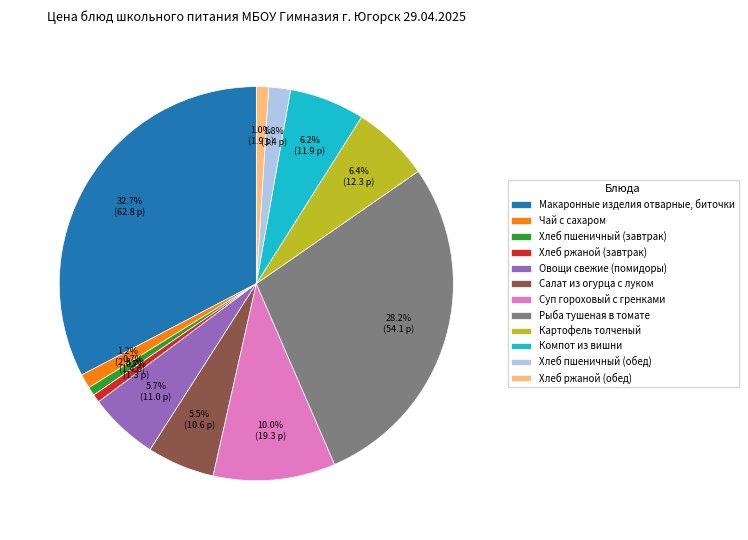

Count the number of slices in the pie.

12